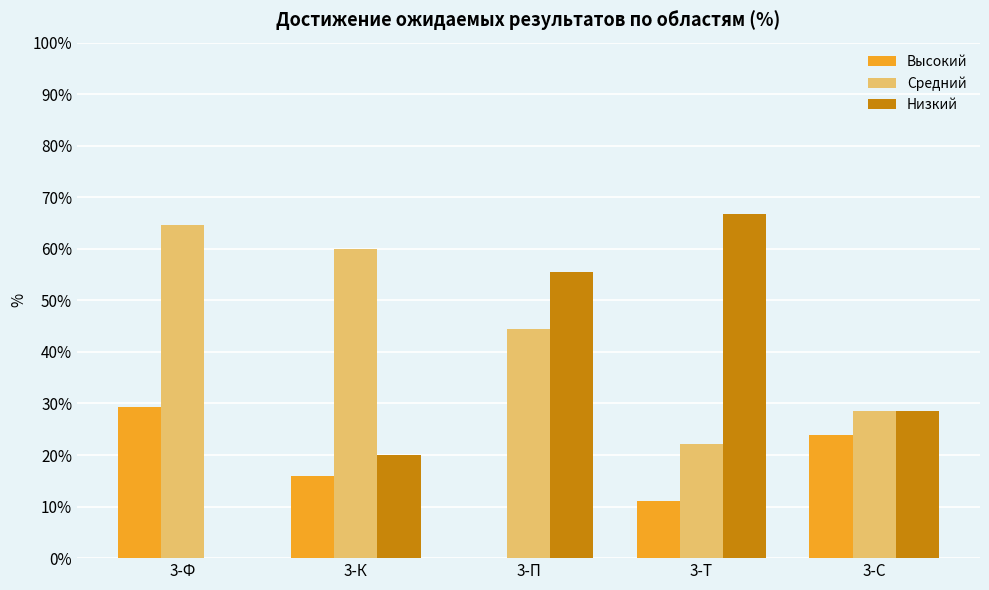

Is it true that Низкий equals 27.2 at 3-П?

False